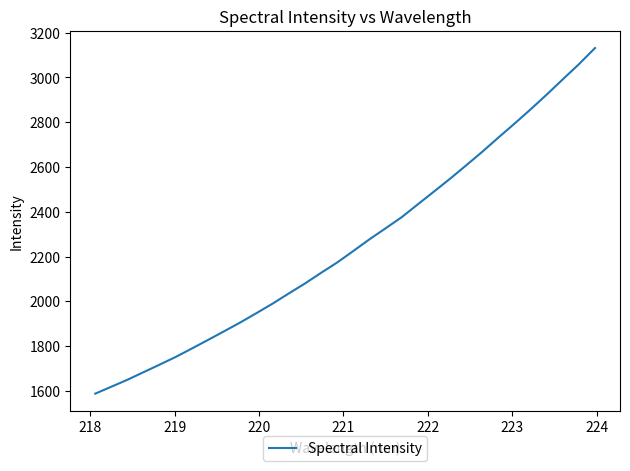

What is the smallest value displayed?

1588.1